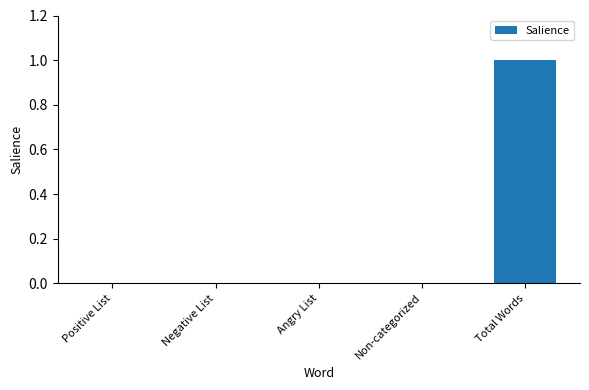

Is it true that the value at Angry List is 0?

True